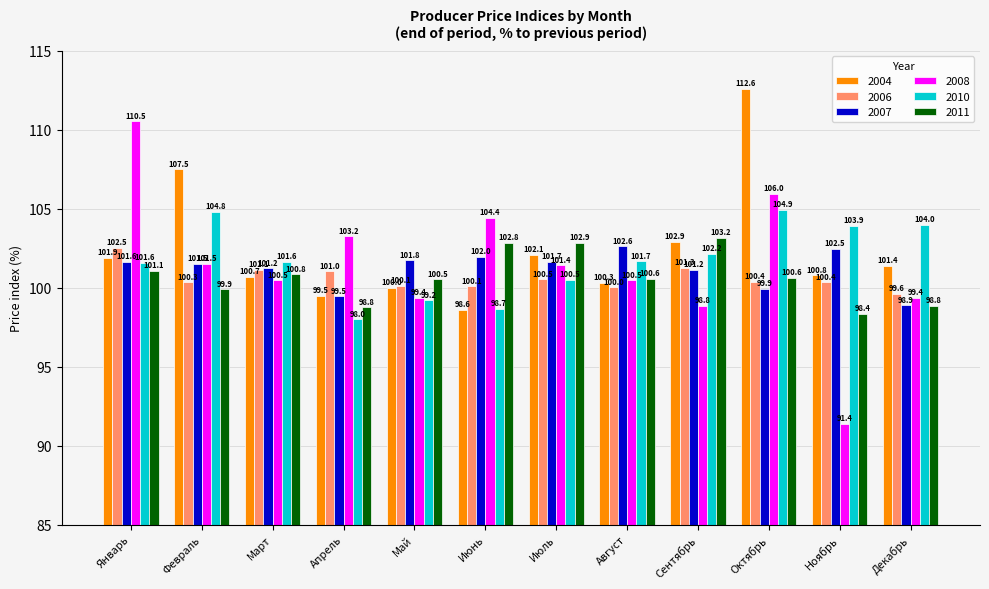

What is the highest value of the 2007 series?

102.6